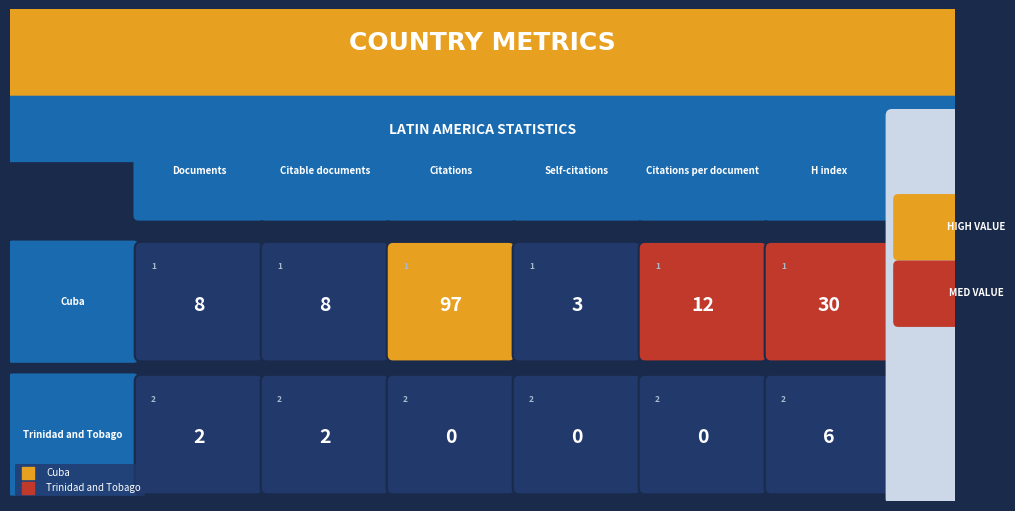

Rank the series by their maximum value, from highest to lowest.

Cuba, Trinidad and Tobago